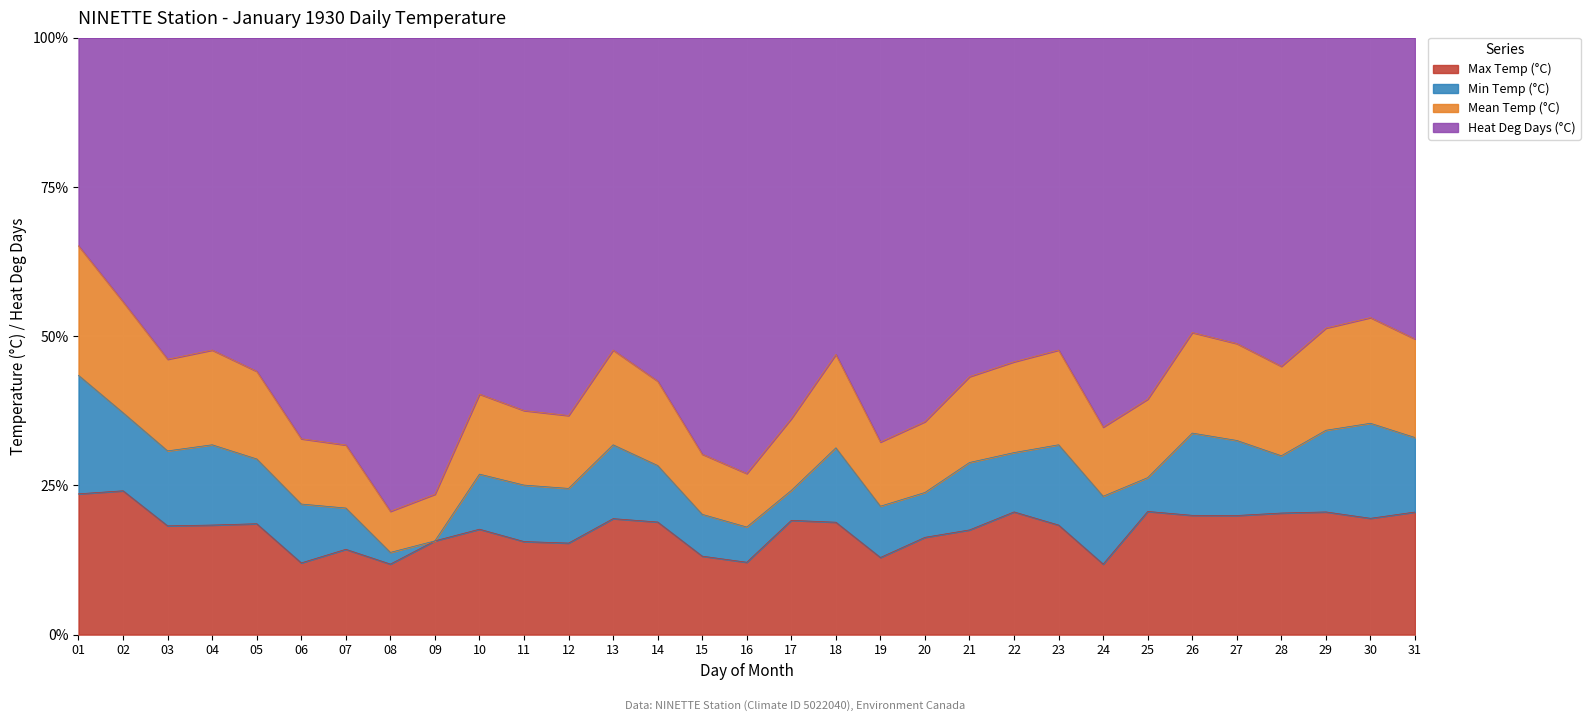

What are all the series names shown in the legend?

Max Temp (°C), Min Temp (°C), Mean Temp (°C), Heat Deg Days (°C)